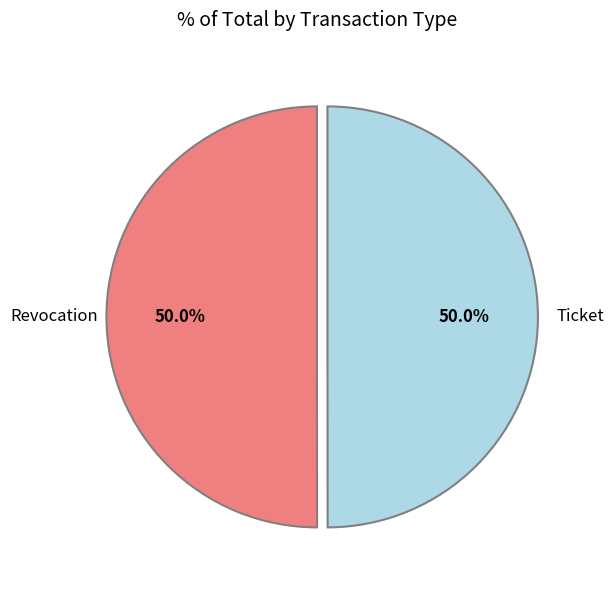

To the nearest percent, what is the combined percentage of Ticket and Revocation?

100%